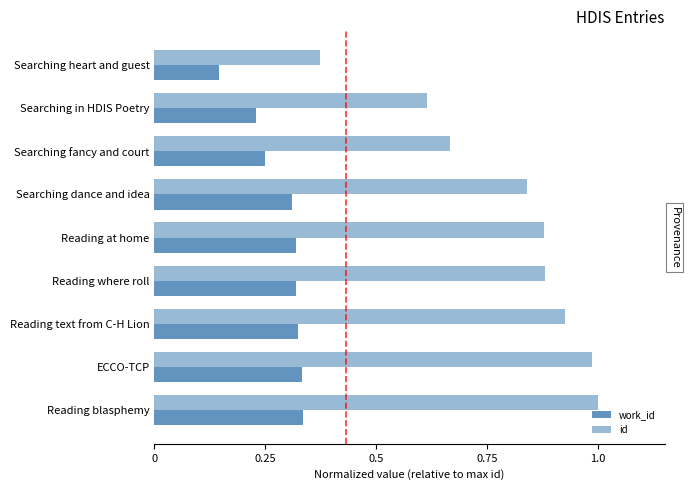

How many distinct data groups are displayed?

2